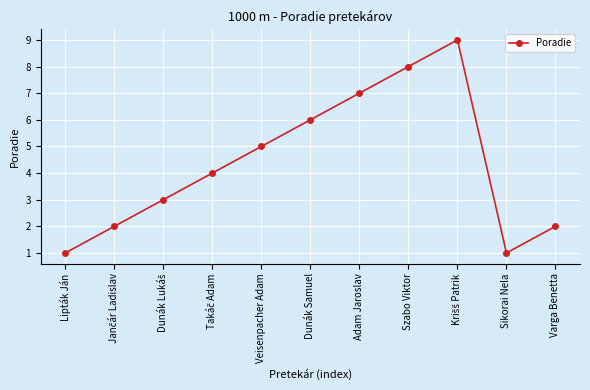

Is it true that the value at Veisenpacher Adam is 8?

False